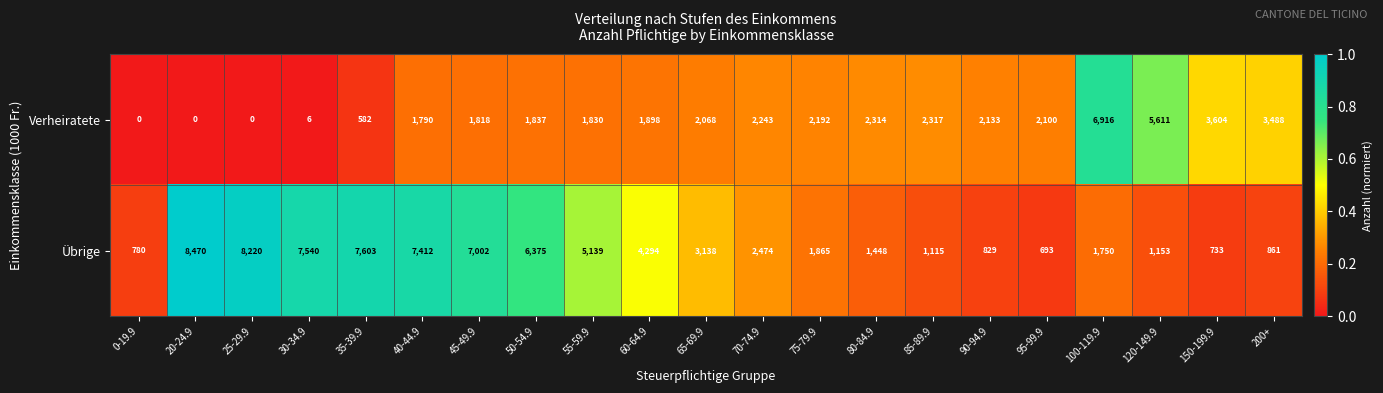

What is the total value across all series at 0-19.9?

780